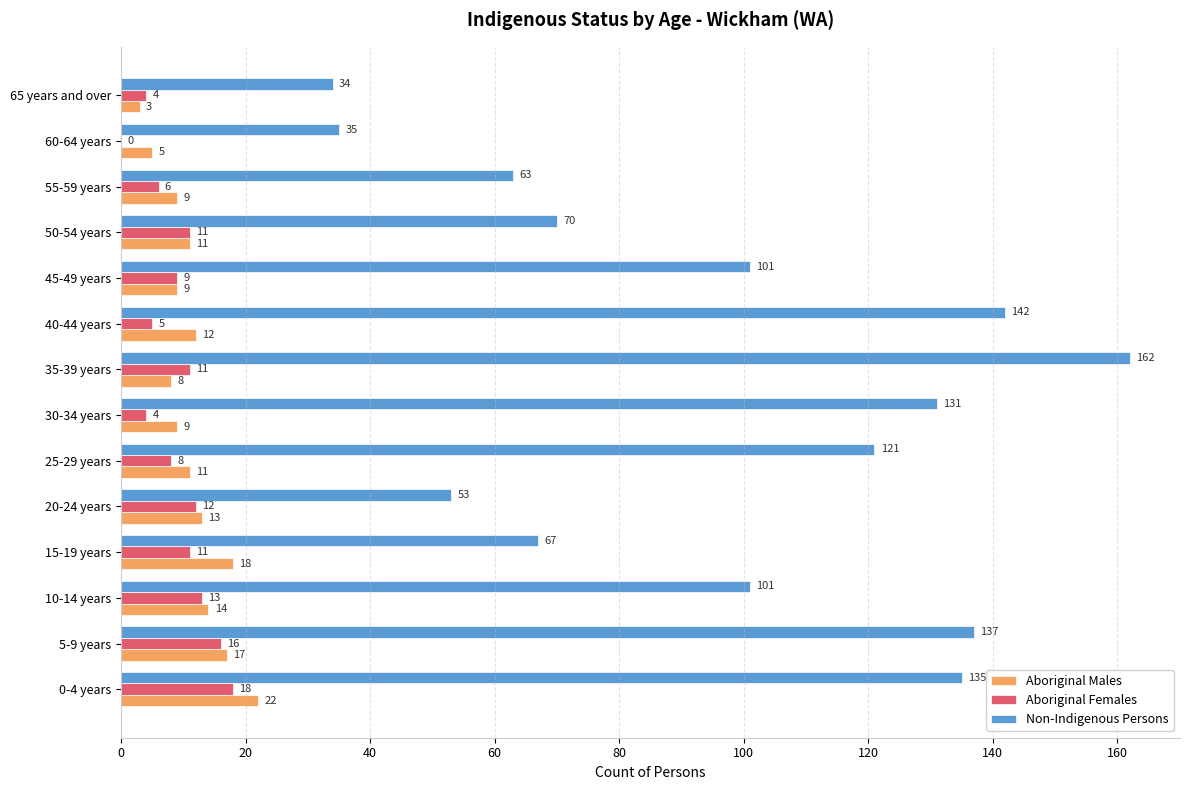

What are all the series names shown in the legend?

Aboriginal Males, Aboriginal Females, Non-Indigenous Persons